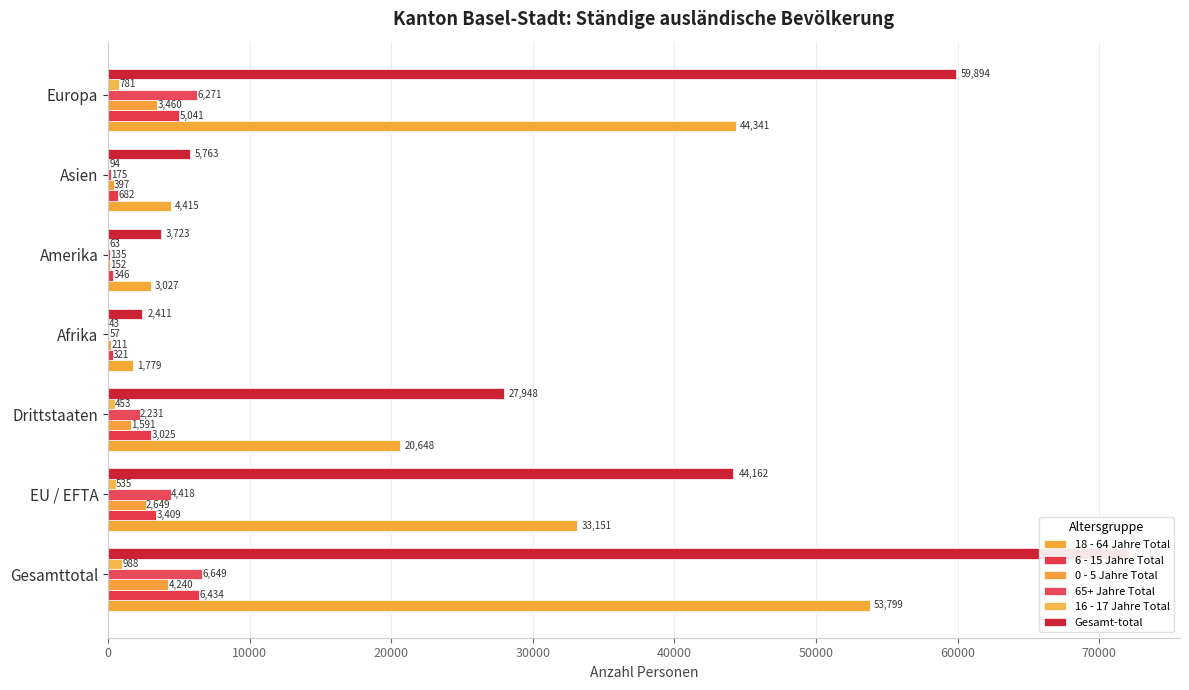

Which series has the largest range (max minus min)?

Gesamt-total